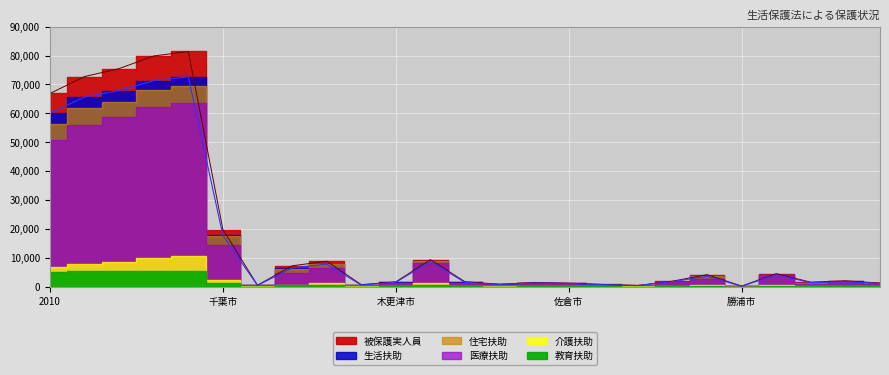

True or false: 医療扶助 has a value of 50805.6 at 2010.

True